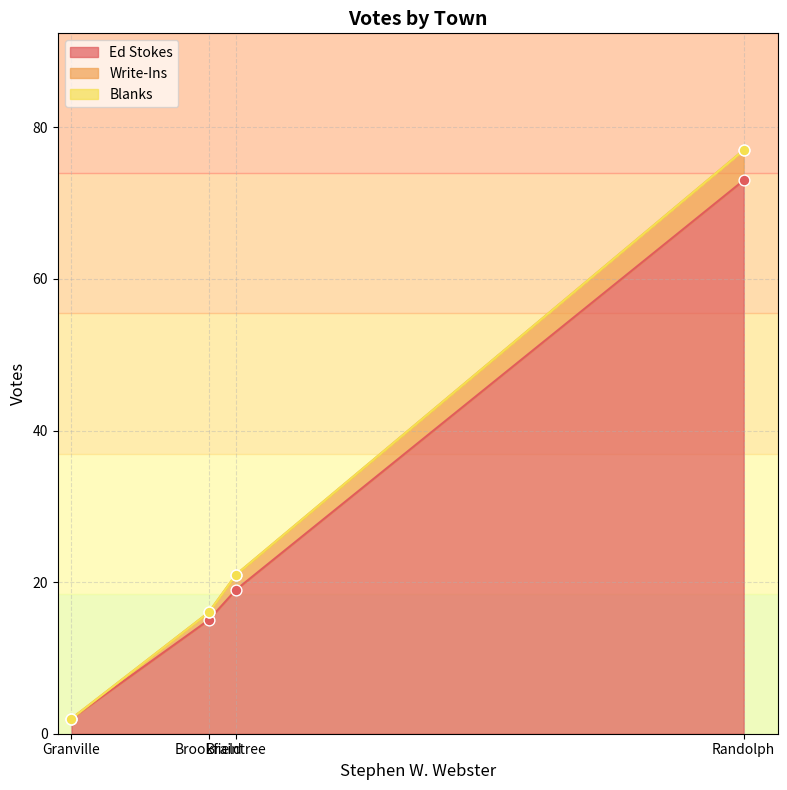

What are all the series names shown in the legend?

Ed Stokes, Write-Ins, Blanks